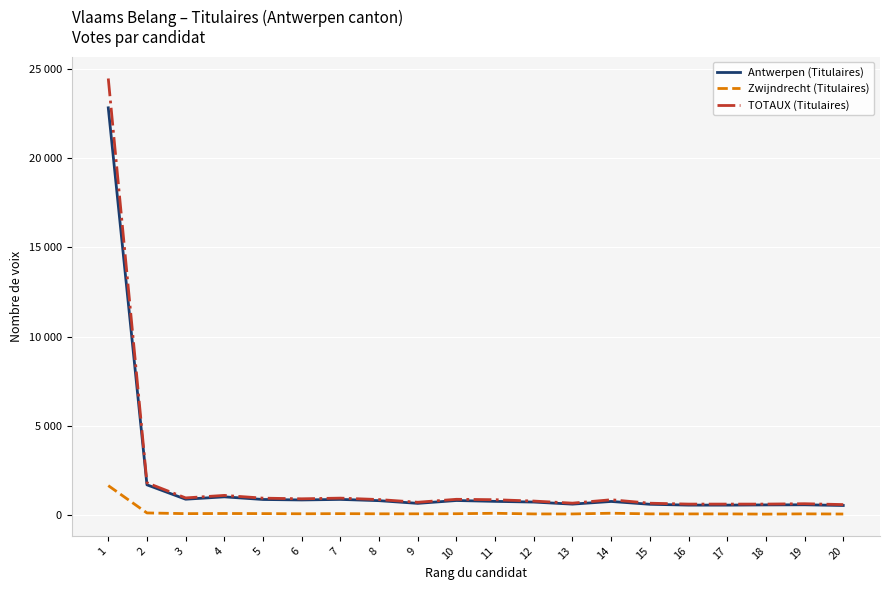

Which label corresponds to the smallest value in the chart?

18